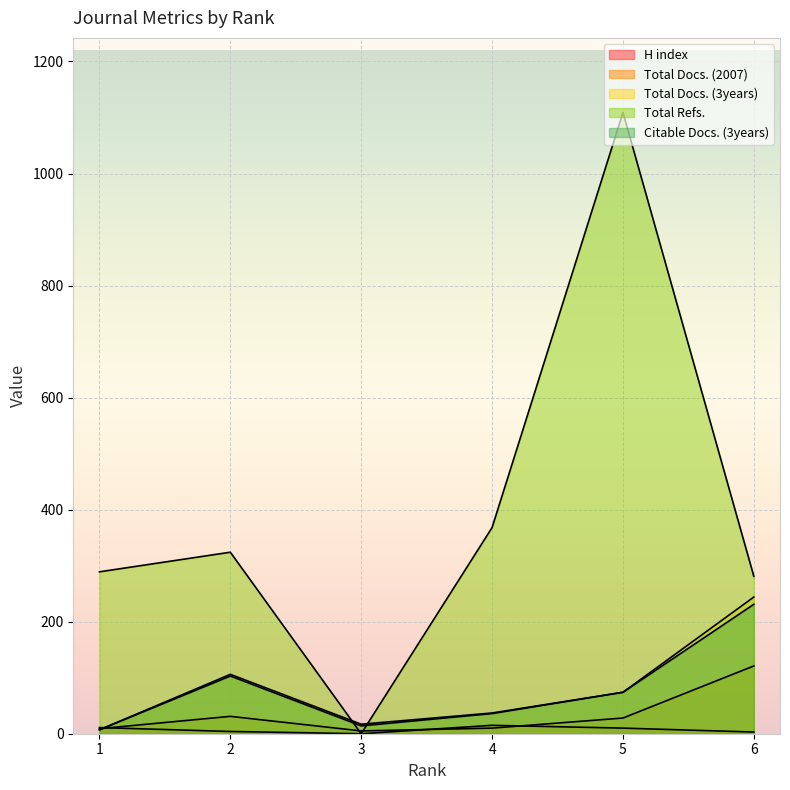

At 5, list the series in order from largest to smallest.

Total Refs., Total Docs. (3years), Citable Docs. (3years), Total Docs. (2007), H index